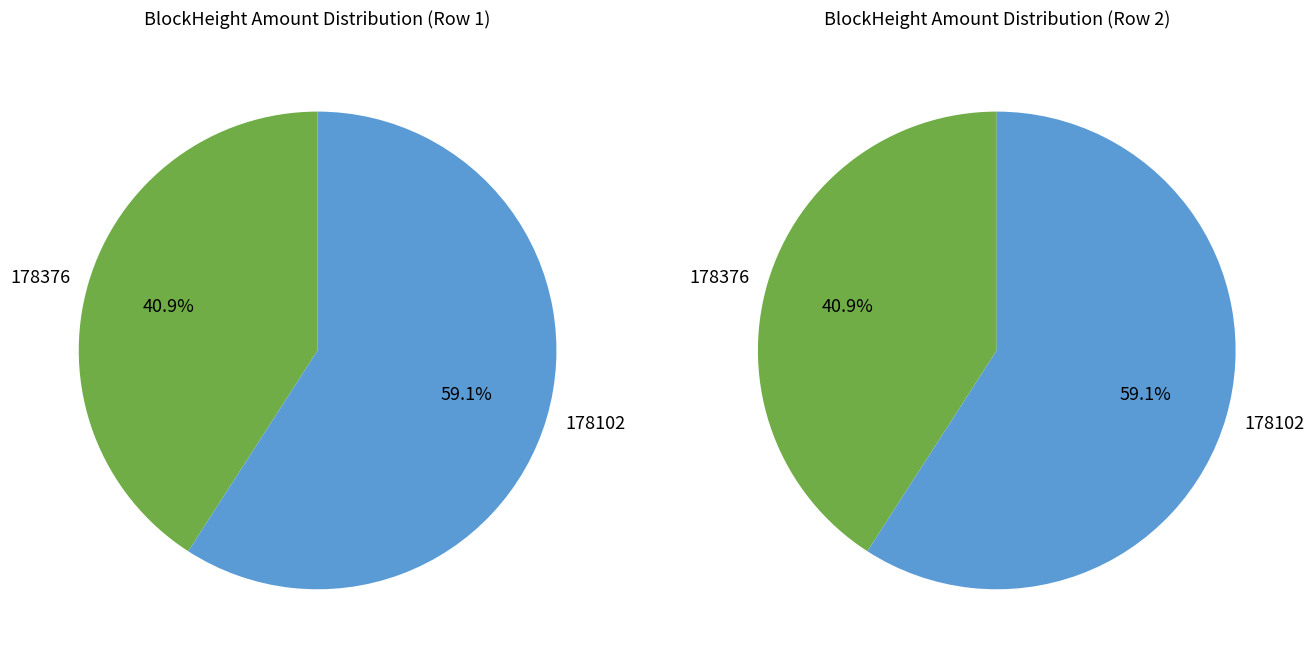

Which slice represents more than half of the pie?

178102